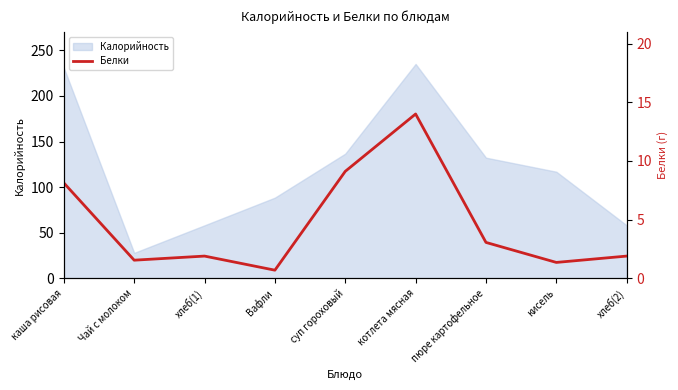

What is the minimum value for Калорийность?

28.0